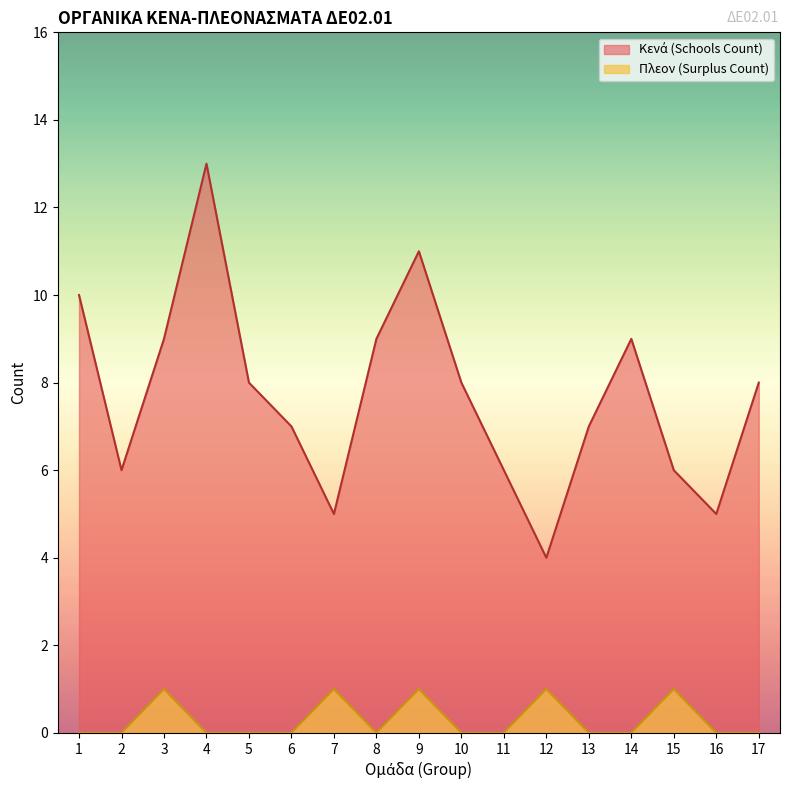

What is the sum of the values at 13 and 8?

16